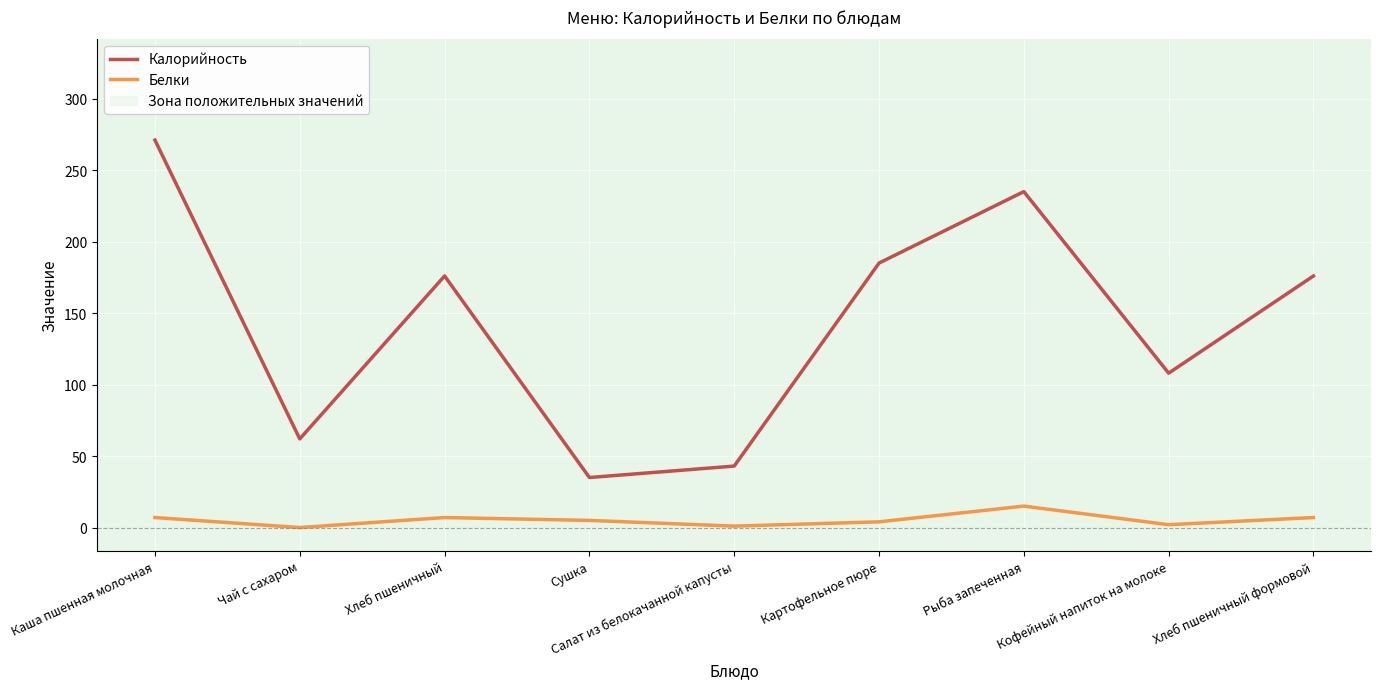

The value of Калорийность at Кофейный напиток на молоке is 165. True or false?

False